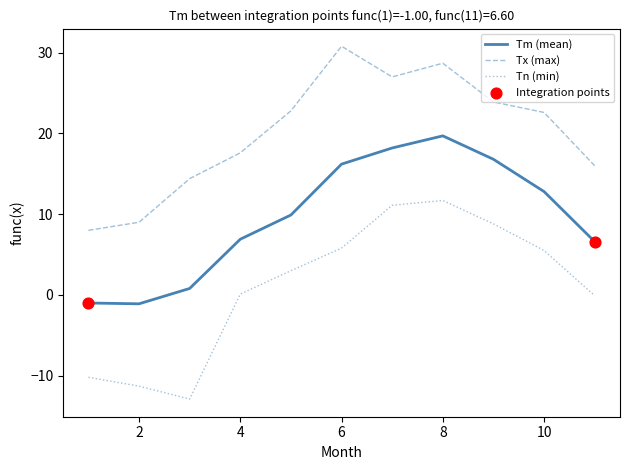

Rank the series by their average value, from lowest to highest.

Tn (min), Tm (mean), Tx (max)